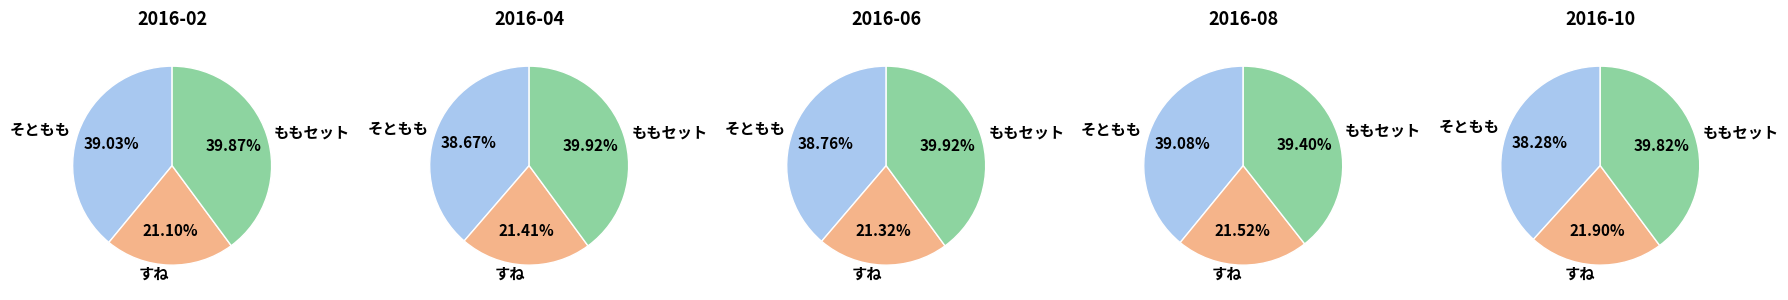

Is there a majority slice in this chart?

No